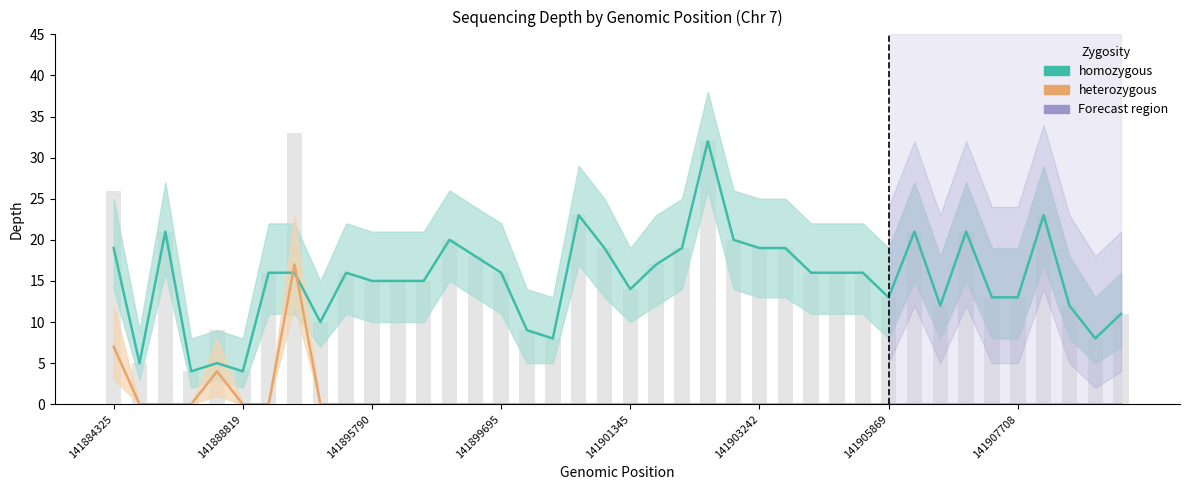

What are all the series names shown in the legend?

homozygous, heterozygous